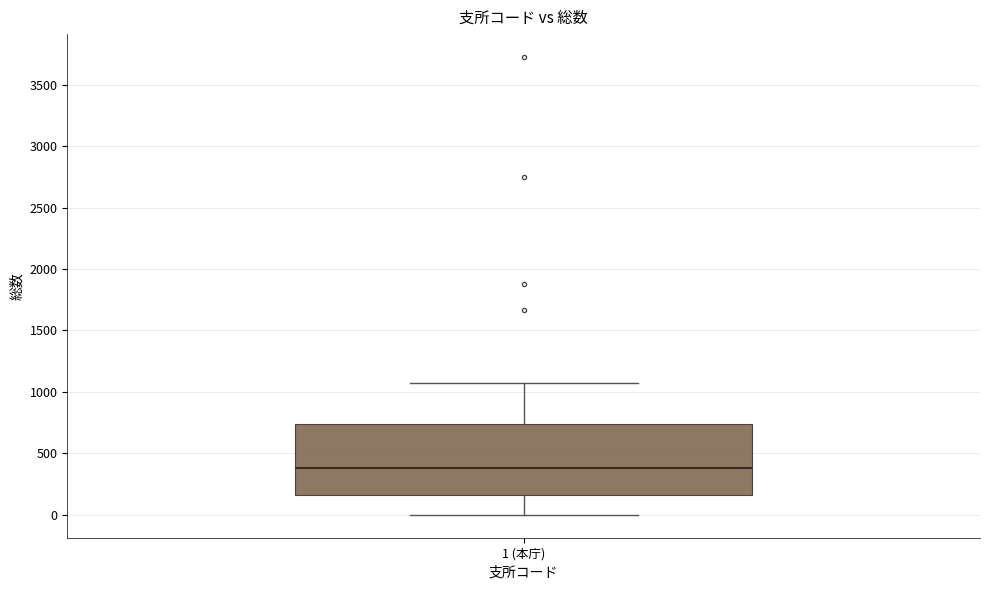

Read this box plot against the y-axis: the position of the median line, the range covered by the box, and the ends of both whiskers. The values are not printed on the chart, so give them approximately, as read against the axis.

median 400, box 150 to 750, whiskers 0 to 1050